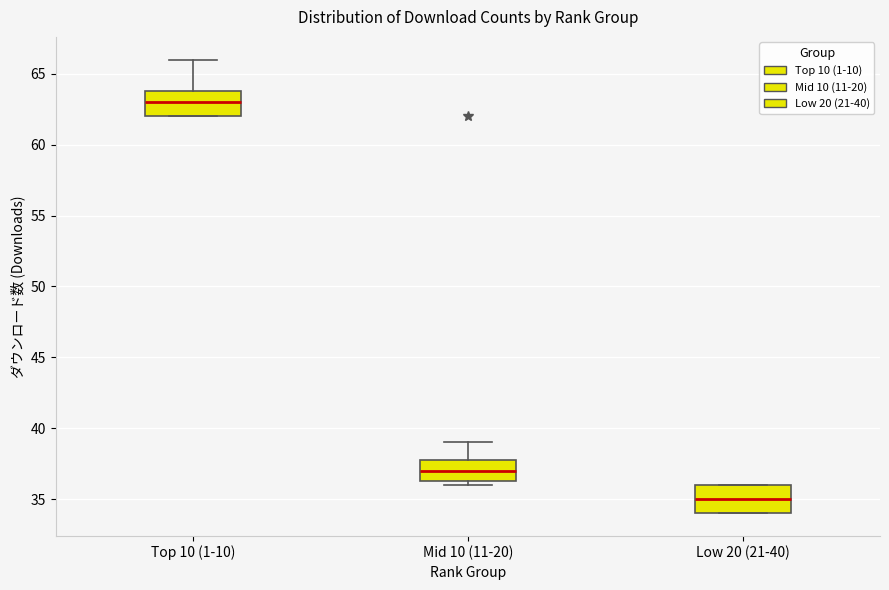

Reading left to right, transcribe this box plot: for each box, give where its median line is, the range the box spans, and where its two whiskers end, as read against the y-axis. The values are not printed on the chart, so give them approximately, as read against the axis.

Top 10 (1-10): median 63.0, box 62.0 to 64.0, whiskers 62.0 to 66.0
Mid 10 (11-20): median 37.0, box 36.5 to 38.0, whiskers 36.0 to 39.0
Low 20 (21-40): median 35.0, box 34.0 to 36.0, whiskers 34.0 to 36.0